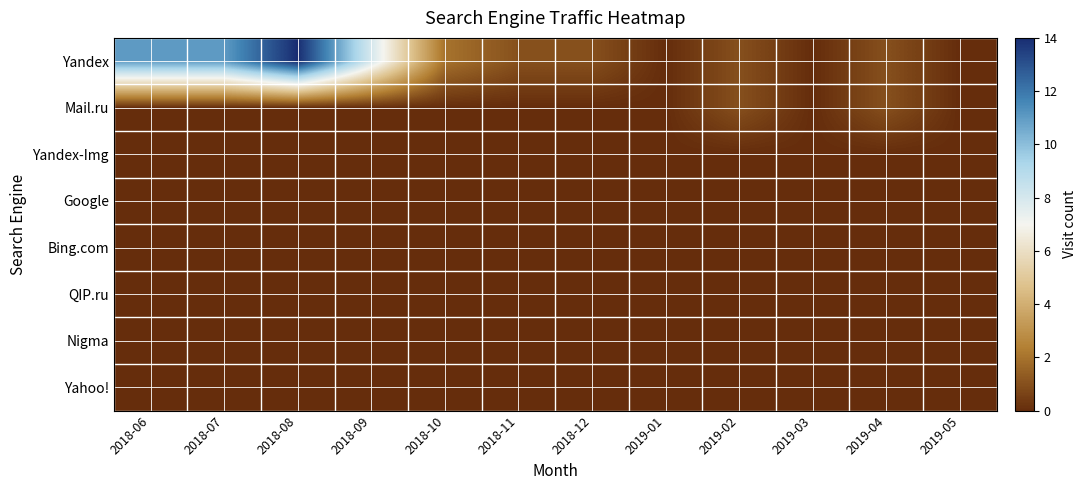

Rank the series at 2018-08 from lowest to highest value.

Mail.ru, Yandex-Img, Google, Bing.com, QIP.ru, Nigma, Yahoo!, Yandex